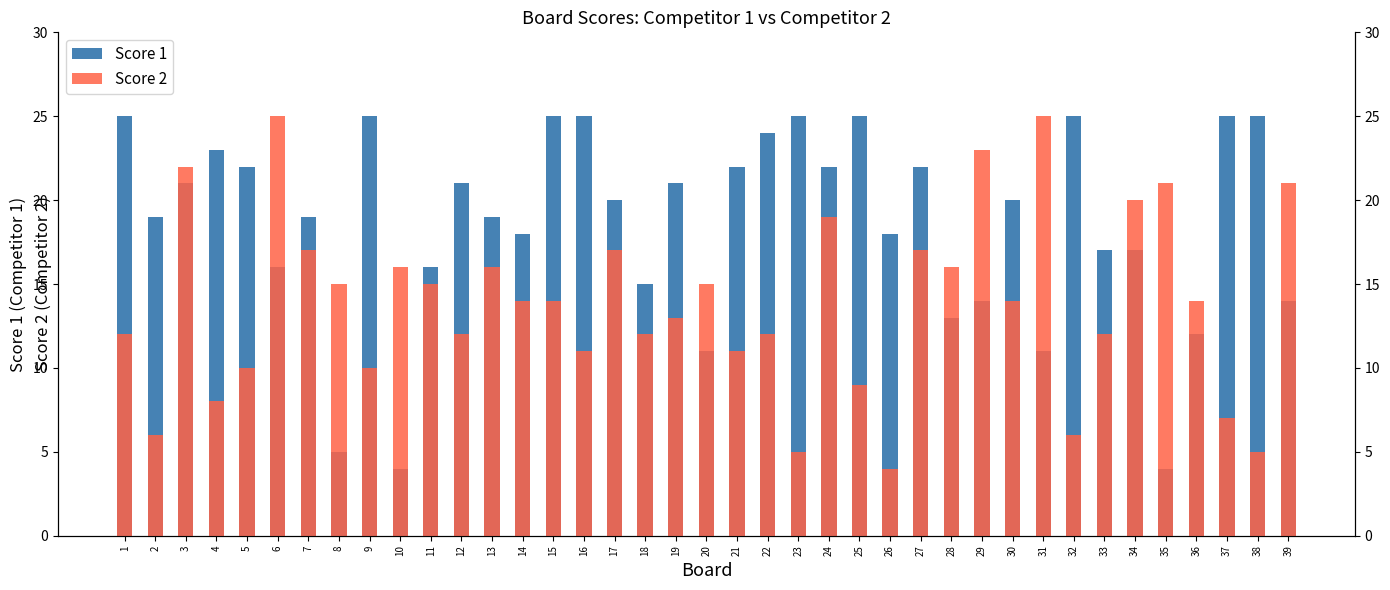

How many bars are there in each group?

2